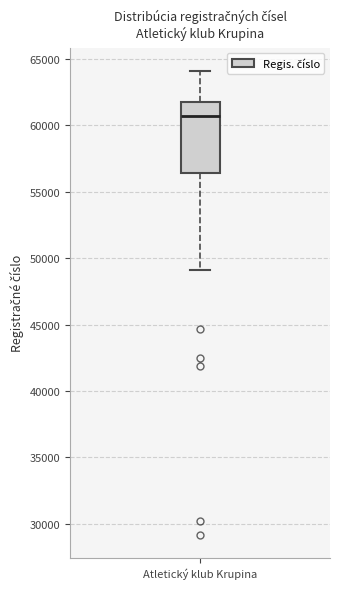

Transcribe this box plot: give where the median line is, the range the box spans, and where the two whiskers end, as read against the y-axis. The values are not printed on the chart, so give them approximately, as read against the axis.

median 60500, box 56500 to 62000, whiskers 49000 to 64000